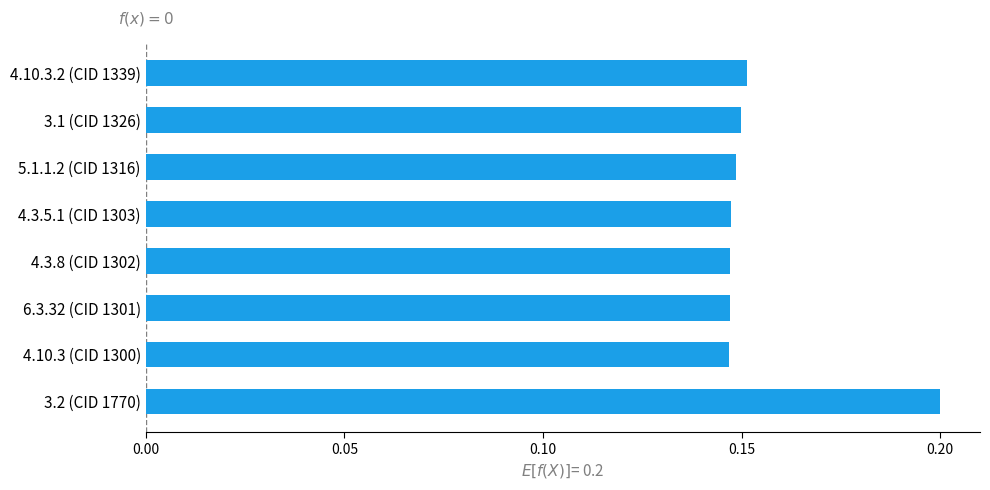

What is the sum of the values at 4.3.8 (CID 1302) and 4.10.3 (CID 1300)?

0.3